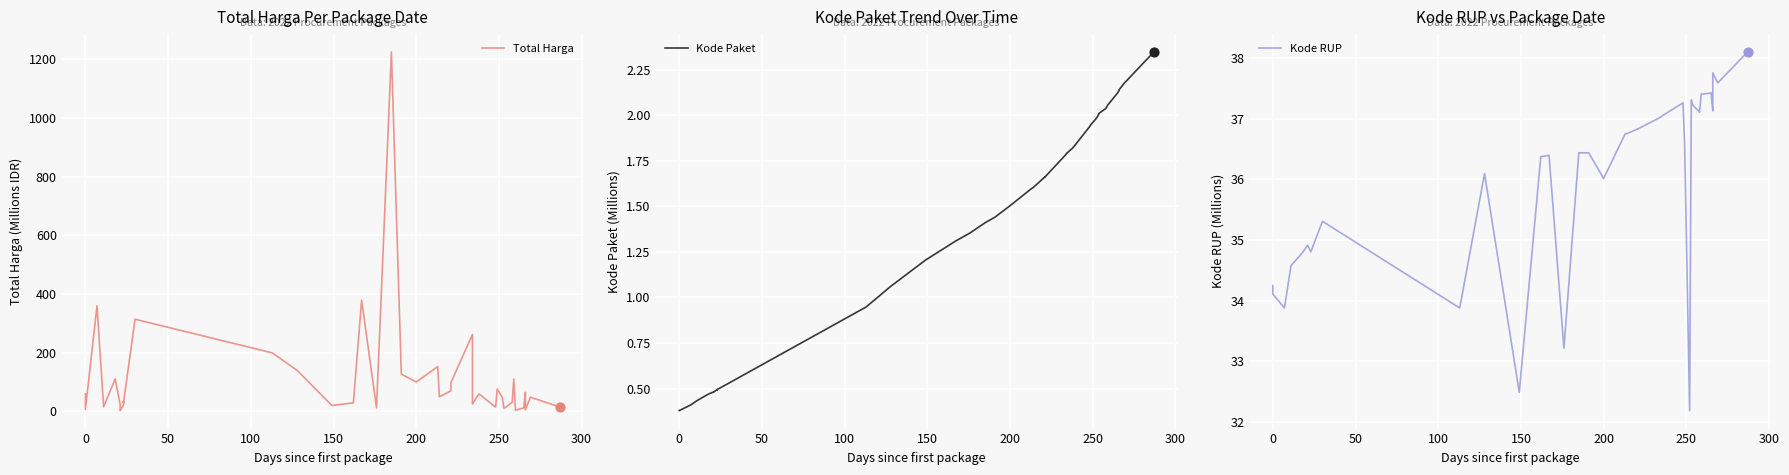

Which series contains the lowest Y value?

Kode Paket